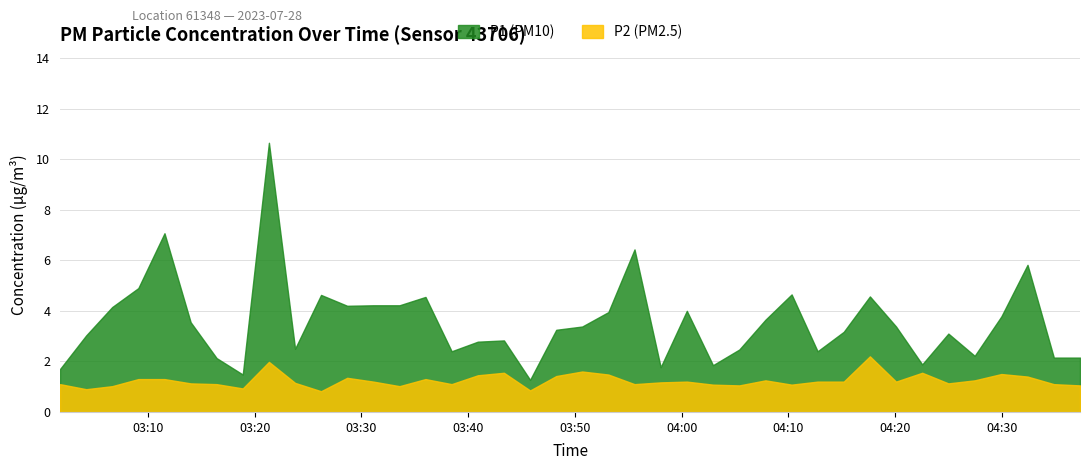

How many lines are shown in the chart?

2